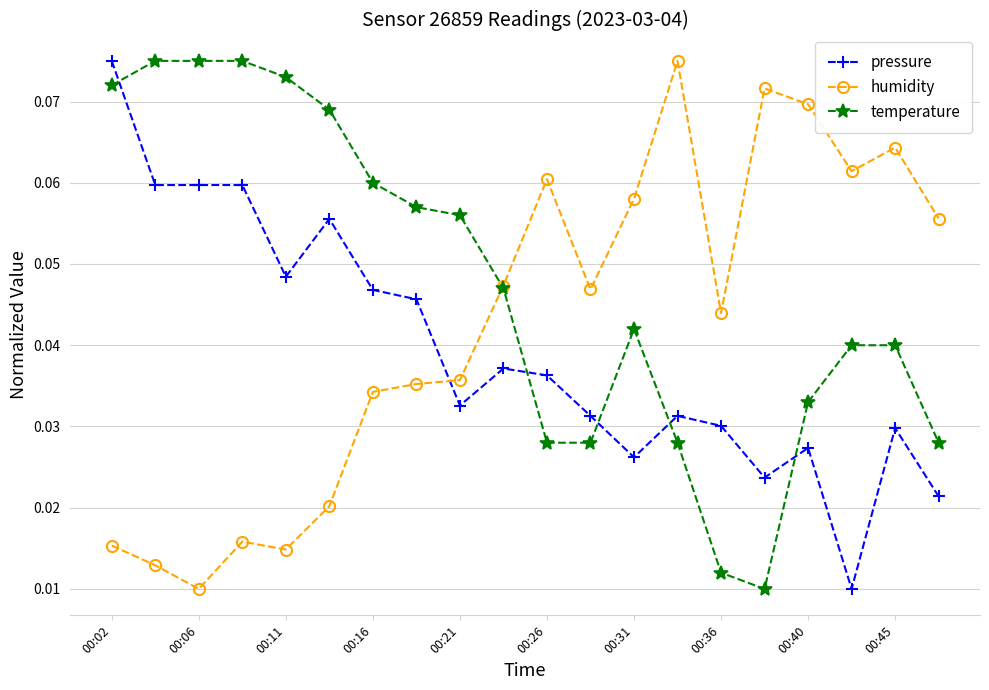

Which series ends up on top after the final intersection of temperature and pressure?

temperature